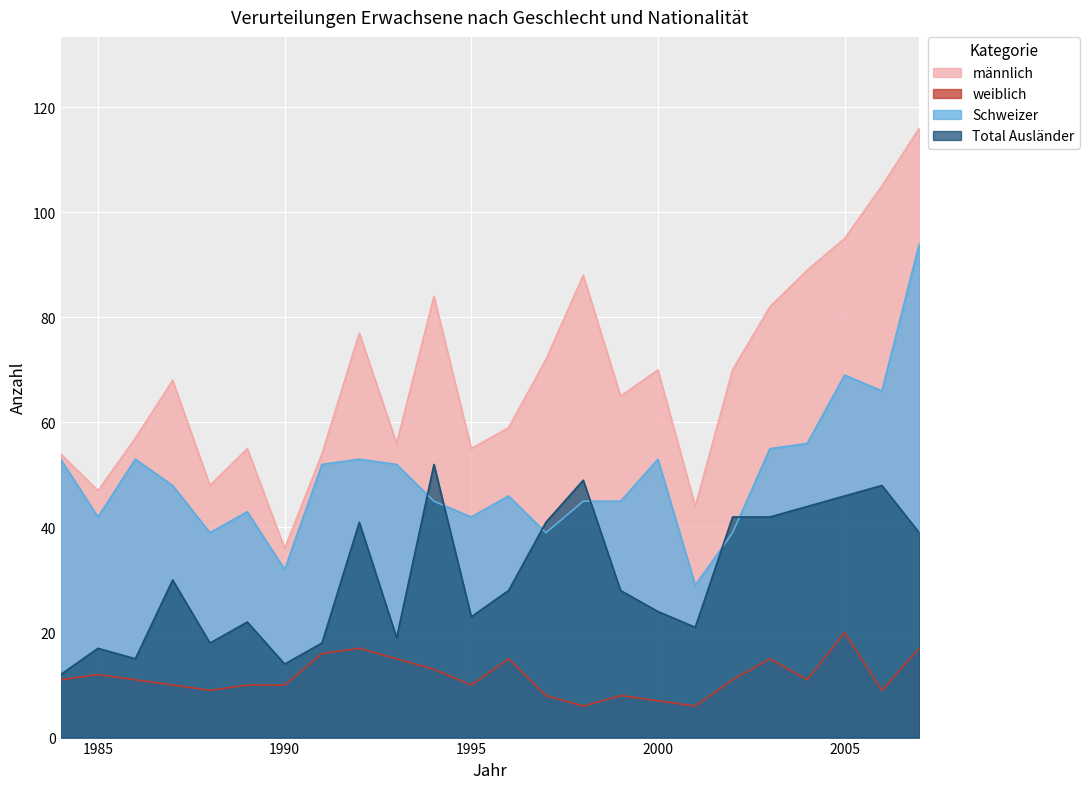

What is the difference between the maximum and minimum values in the weiblich series?

14